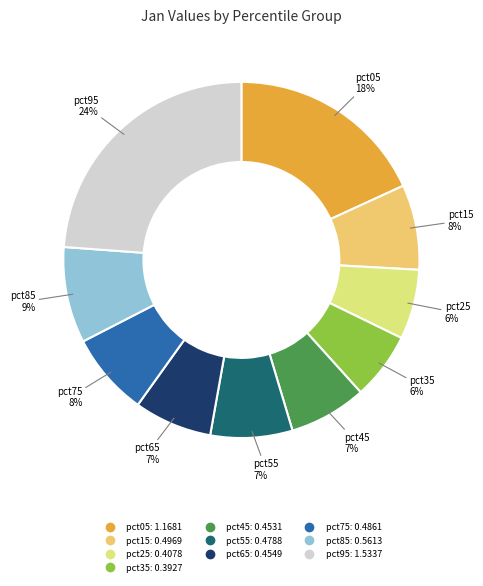

Count the number of slices in the pie.

10